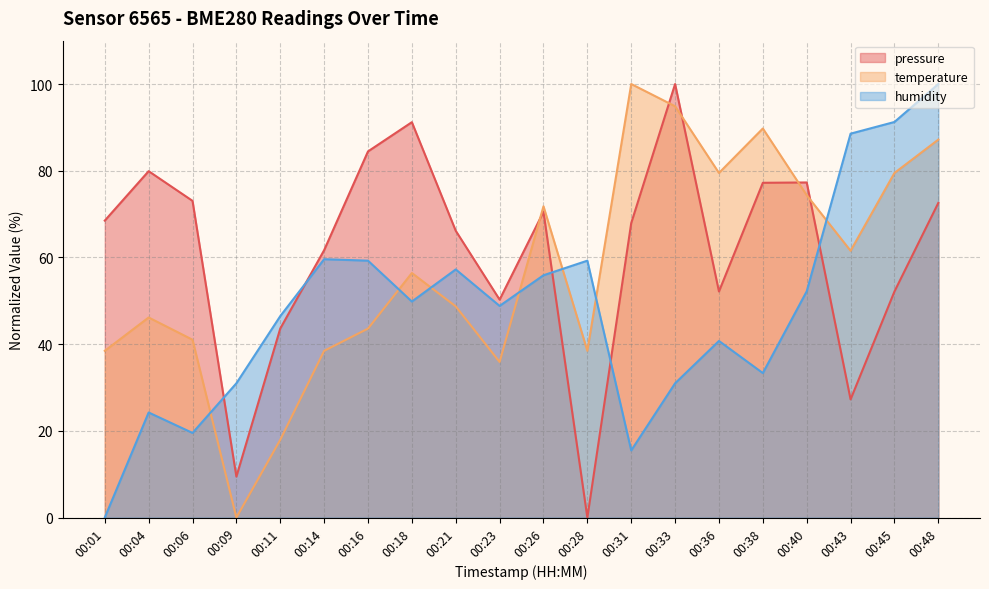

How many series are shown in this chart?

3